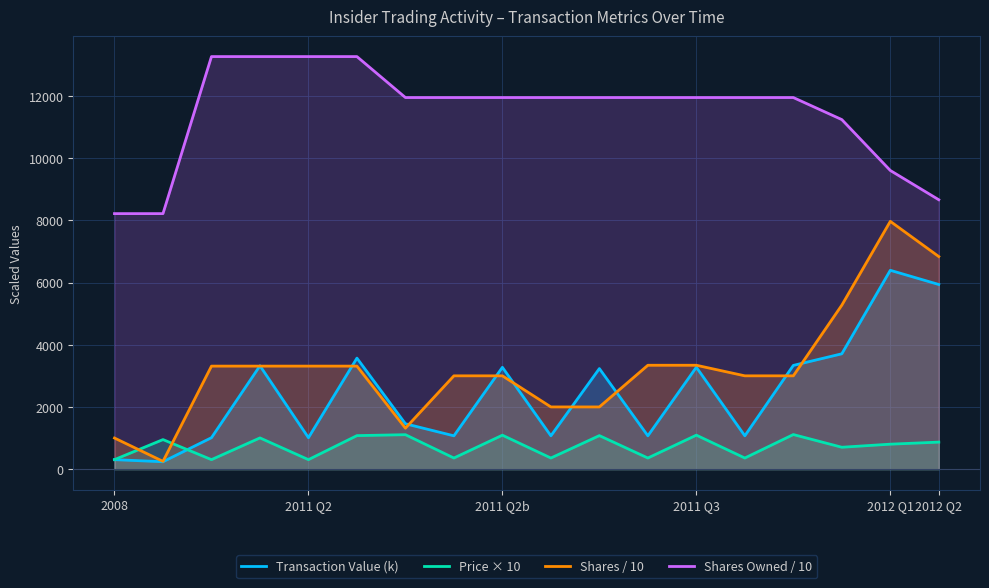

The Price × 10 series shows 357.1 at 11. True or false?

True